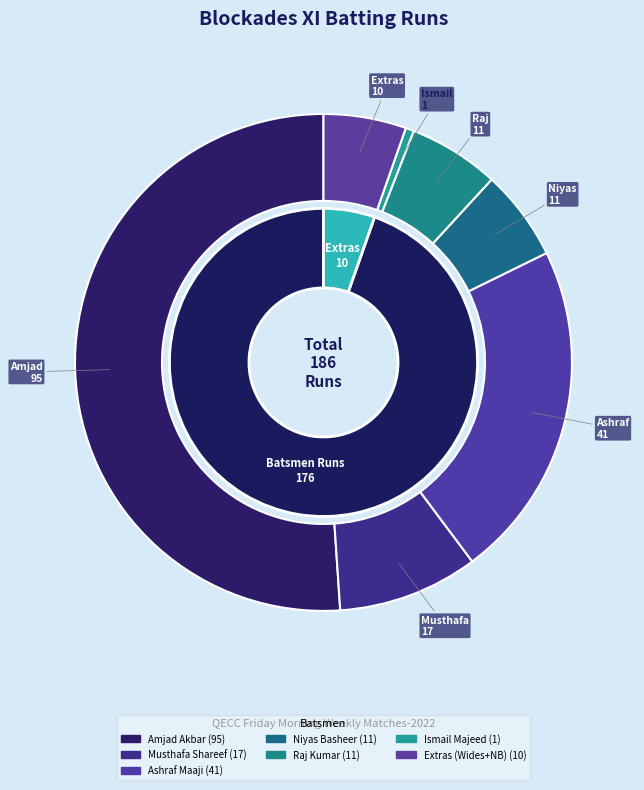

Is there any slice that represents more than half of the pie?

Yes